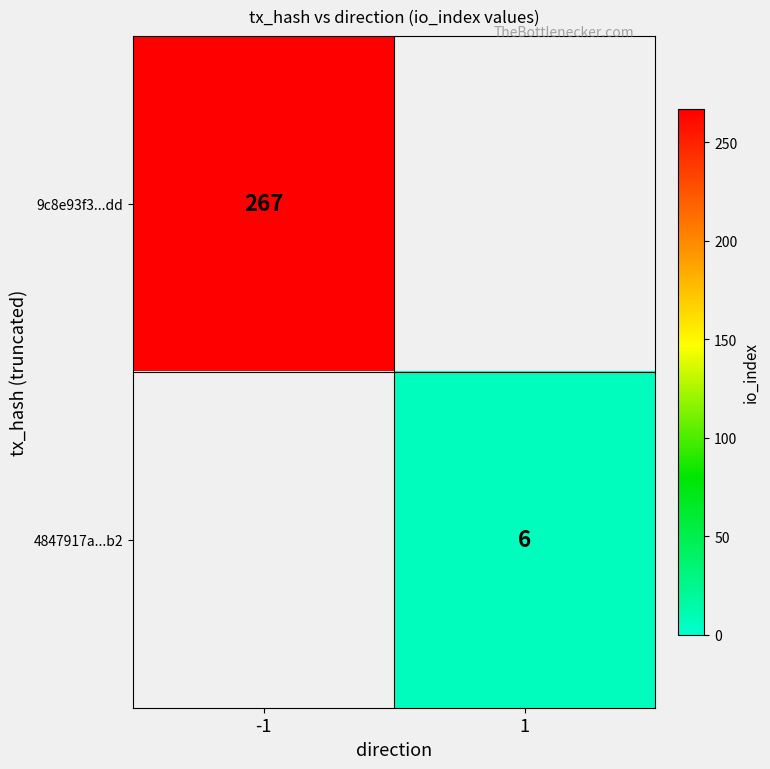

The value of 4847917a...b2 at 1 is 6. True or false?

True